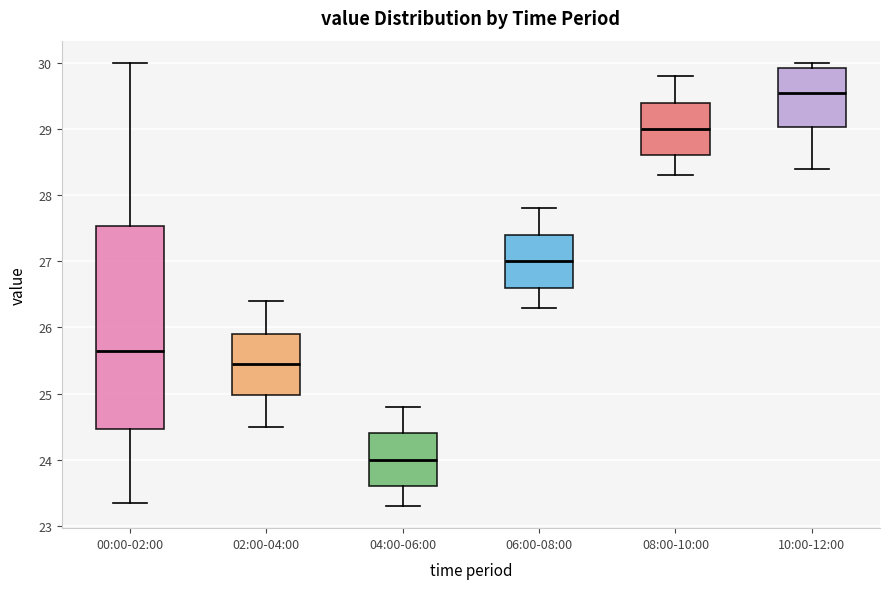

Reading left to right, read every box against the y-axis: the position of its median line, the range the box covers, and the ends of its whiskers. The values are not printed on the chart, so give them approximately, as read against the axis.

00:00-02:00: median 25.7, box 24.5 to 27.5, whiskers 23.4 to 30.0
02:00-04:00: median 25.5, box 25.0 to 25.9, whiskers 24.5 to 26.4
04:00-06:00: median 24.0, box 23.6 to 24.4, whiskers 23.3 to 24.8
06:00-08:00: median 27.0, box 26.6 to 27.4, whiskers 26.3 to 27.8
08:00-10:00: median 29.0, box 28.6 to 29.4, whiskers 28.3 to 29.8
10:00-12:00: median 29.6, box 29.0 to 29.9, whiskers 28.4 to 30.0